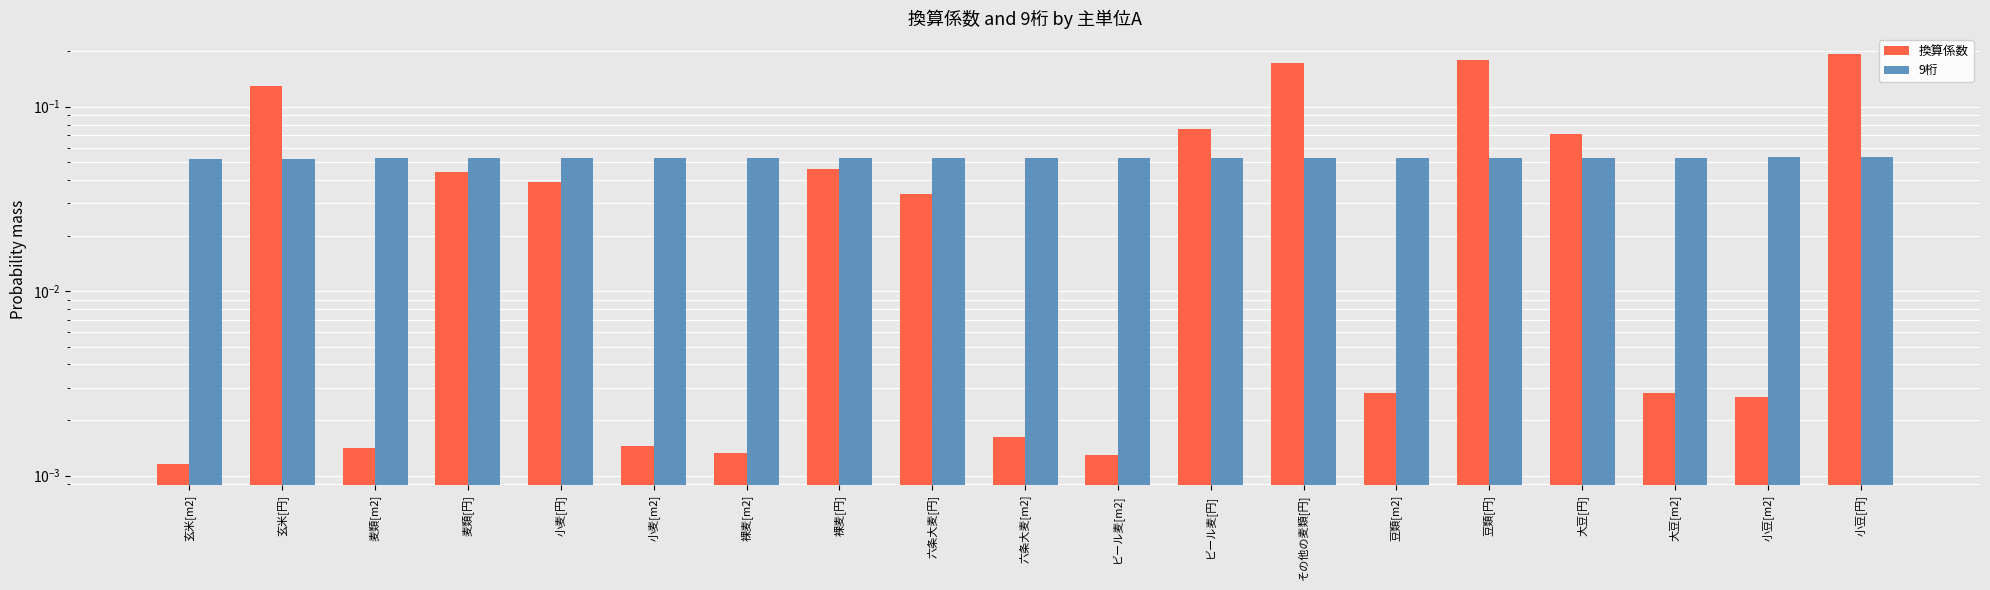

Reading left to right, what are all the values shown in this chart?

換算係数: 玄米[m2]=0.0	玄米[円]=0.1	麦類[m2]=0.0	麦類[円]=0.0	小麦[円]=0.0	小麦[m2]=0.0	裸麦[m2]=0.0	裸麦[円]=0.0	六条大麦[円]=0.0	六条大麦[m2]=0.0	ビール麦[m2]=0.0	ビール麦[円]=0.1	その他の麦類[円]=0.2	豆類[m2]=0.0	豆類[円]=0.2	大豆[円]=0.1	大豆[m2]=0.0	小豆[m2]=0.0	小豆[円]=0.2
9桁: 玄米[m2]=0.1	玄米[円]=0.1	麦類[m2]=0.1	麦類[円]=0.1	小麦[円]=0.1	小麦[m2]=0.1	裸麦[m2]=0.1	裸麦[円]=0.1	六条大麦[円]=0.1	六条大麦[m2]=0.1	ビール麦[m2]=0.1	ビール麦[円]=0.1	その他の麦類[円]=0.1	豆類[m2]=0.1	豆類[円]=0.1	大豆[円]=0.1	大豆[m2]=0.1	小豆[m2]=0.1	小豆[円]=0.1